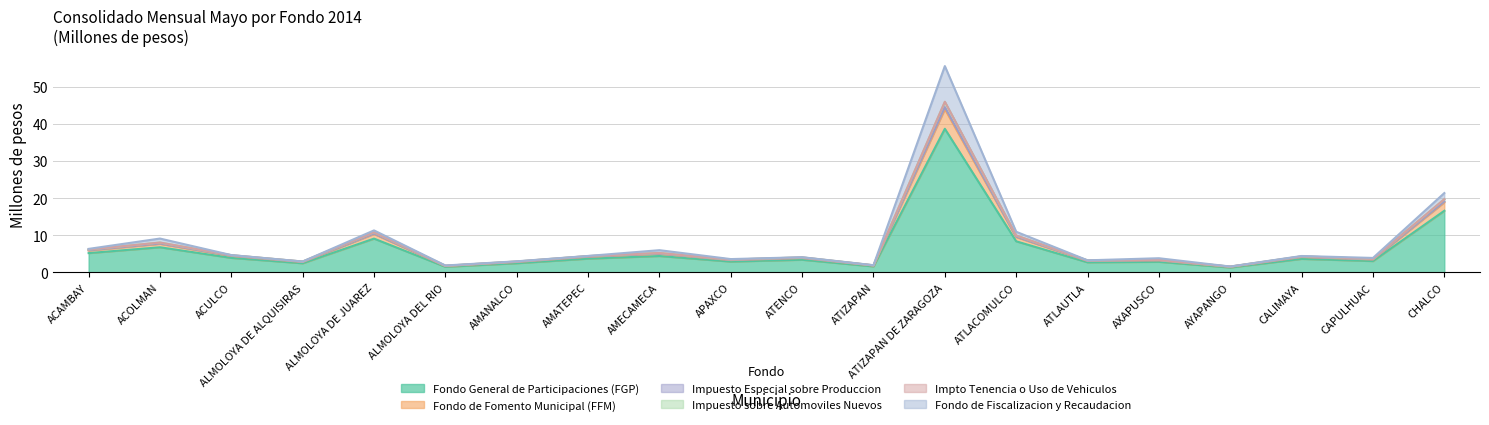

What is the value of the Fondo de Fomento Municipal (FFM) point at the 5th from the left?

10.3